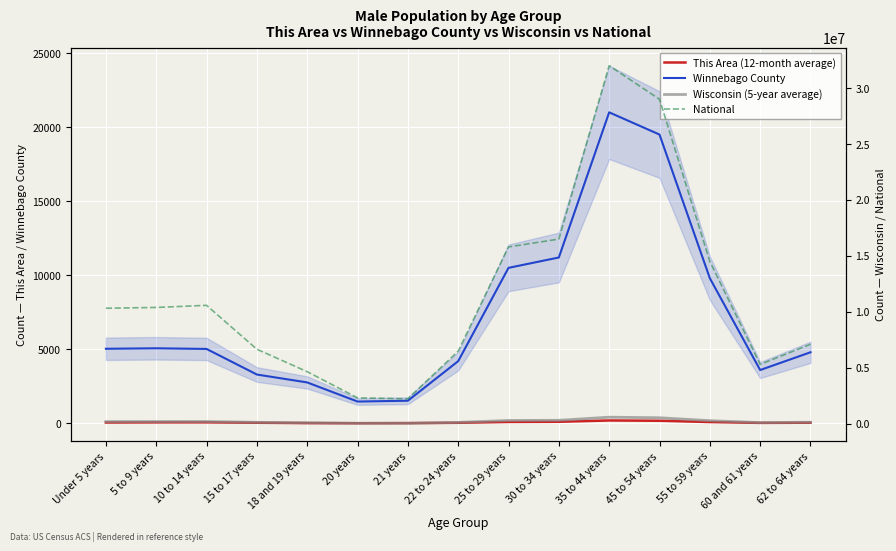

What is the label of the 6th point from the left?

20 years